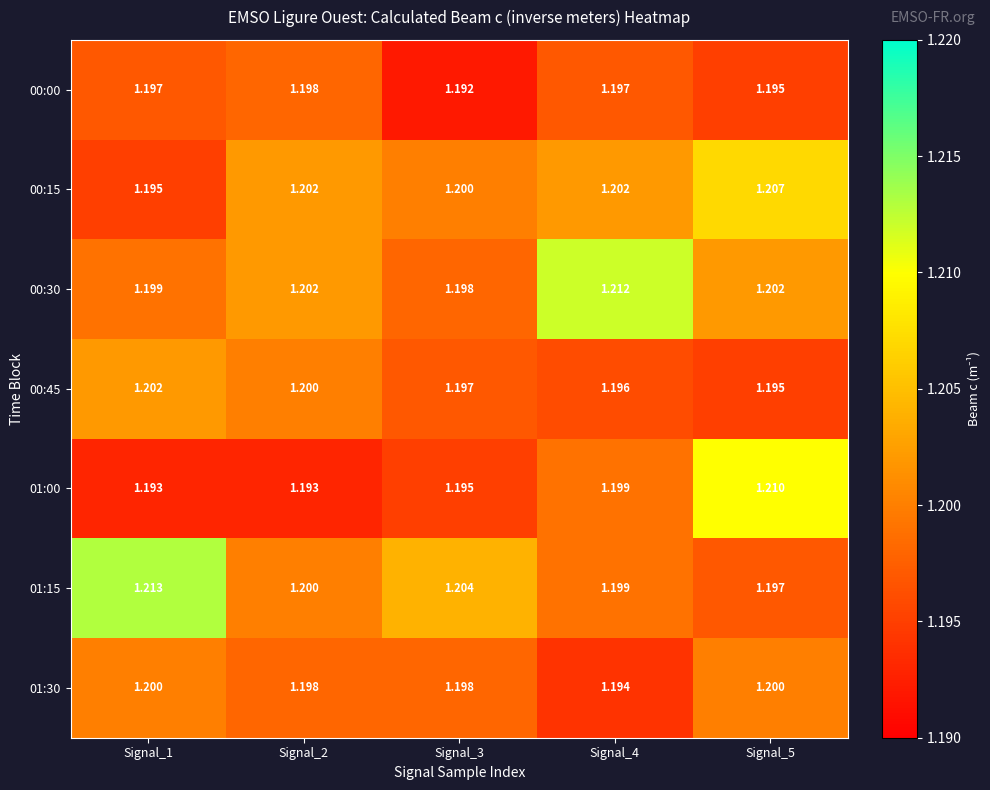

Which label corresponds to the smallest value in the chart?

Signal_3